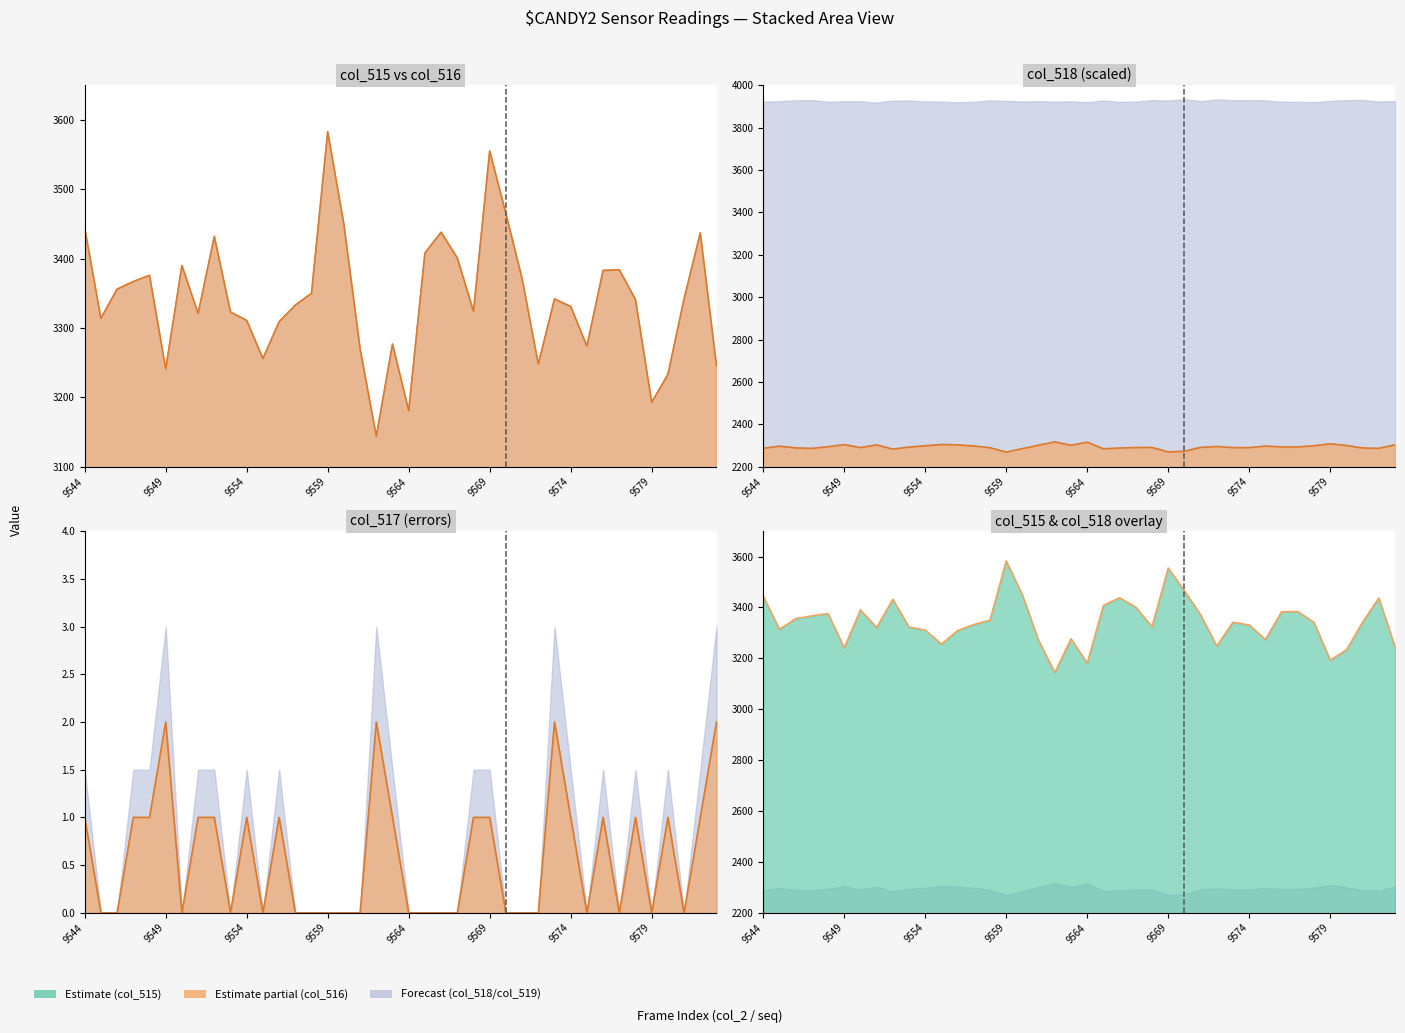

Read the value at 8.

3432